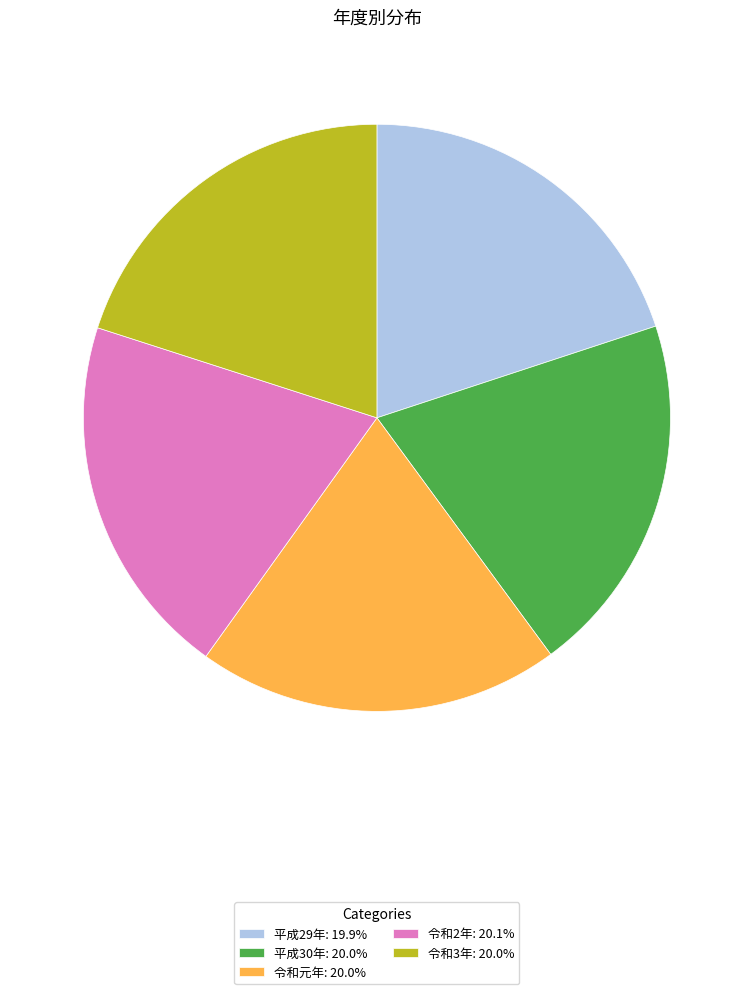

The 令和3年 slice represents 28% of the pie. True or false?

False